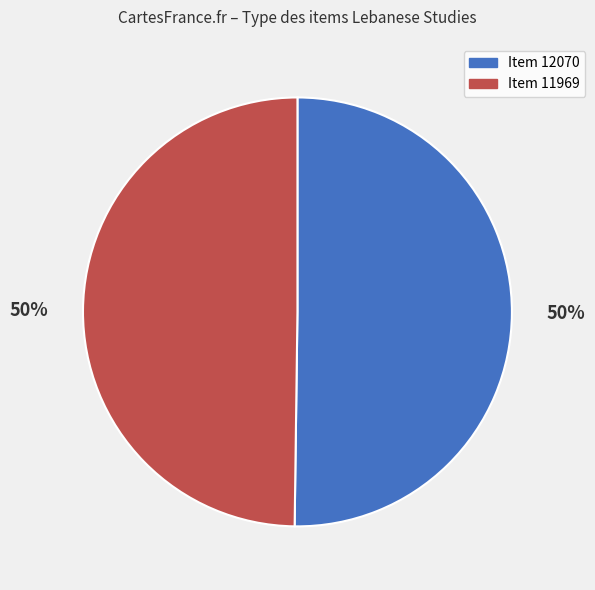

To the nearest percent, what is the average slice percentage?

50%